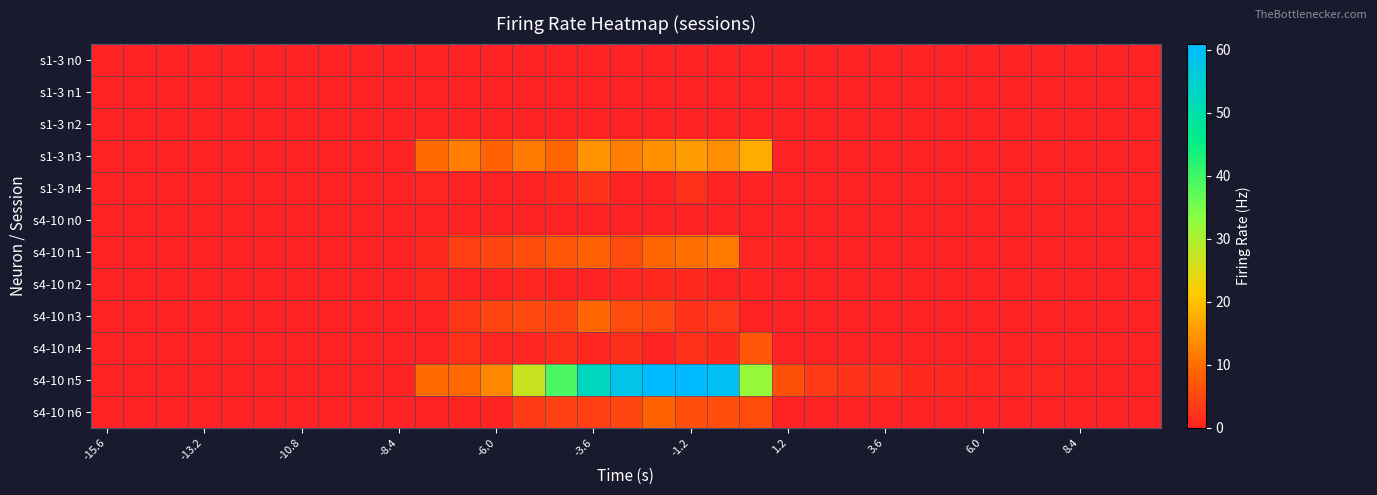

At how many categories does at least one series exceed 12?

9